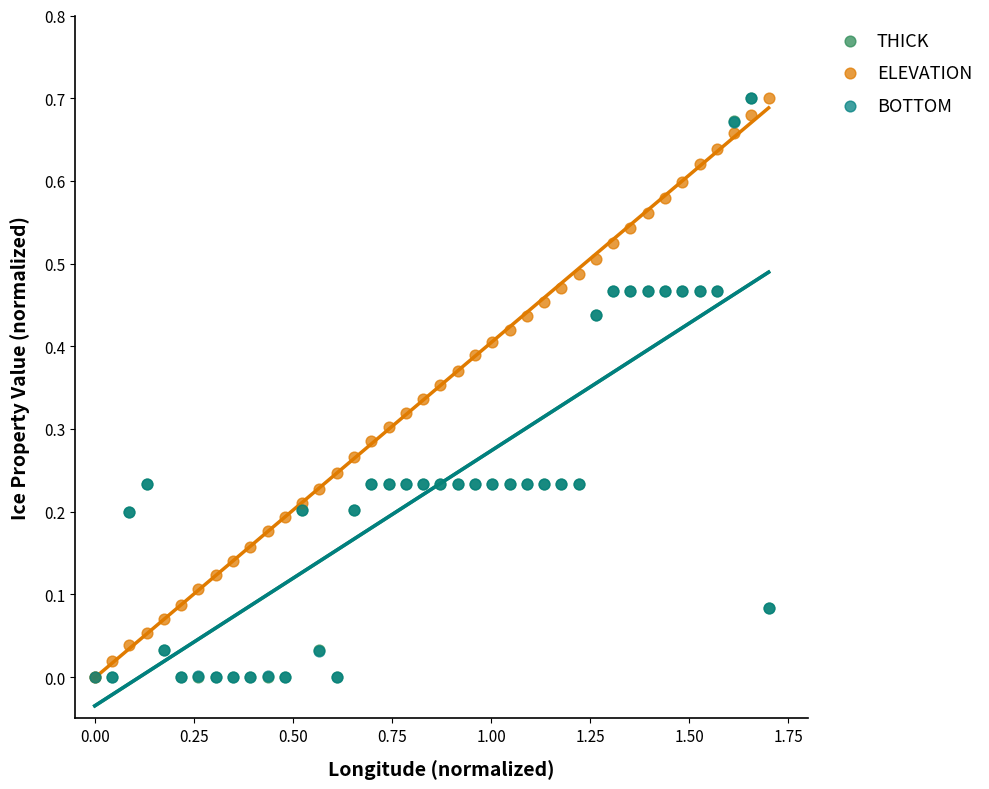

What are all the series names shown in the legend?

THICK, ELEVATION, BOTTOM